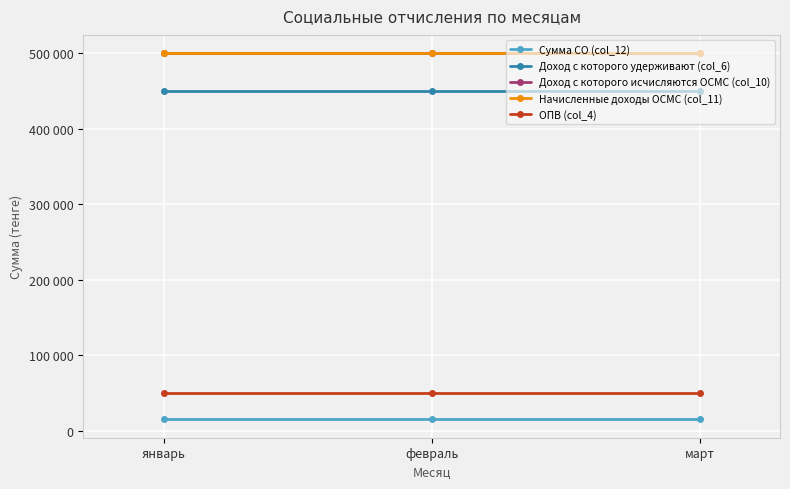

At which label does Сумма СО (col_12) reach its minimum?

январь